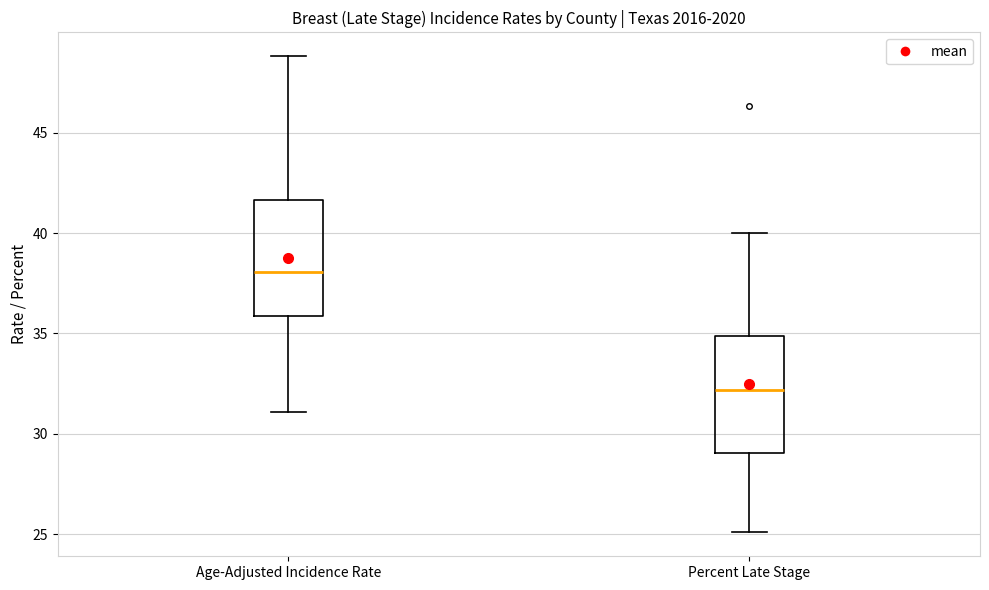

Reading left to right, transcribe this box plot: for each box, give where its median line is, the range the box spans, and where its two whiskers end, as read against the y-axis. The values are not printed on the chart, so give them approximately, as read against the axis.

Age-Adjusted Incidence Rate: median 38.0, box 36.0 to 41.5, whiskers 31.0 to 49.0
Percent Late Stage: median 32.0, box 29.0 to 35.0, whiskers 25.0 to 40.0